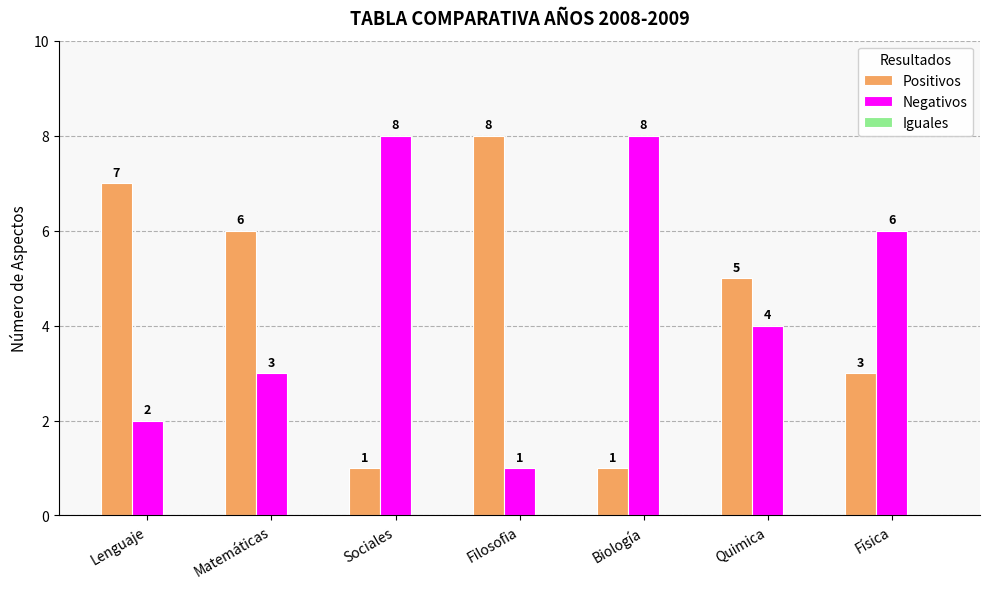

What is the value of the Negativos bar at the 3rd from the left?

8